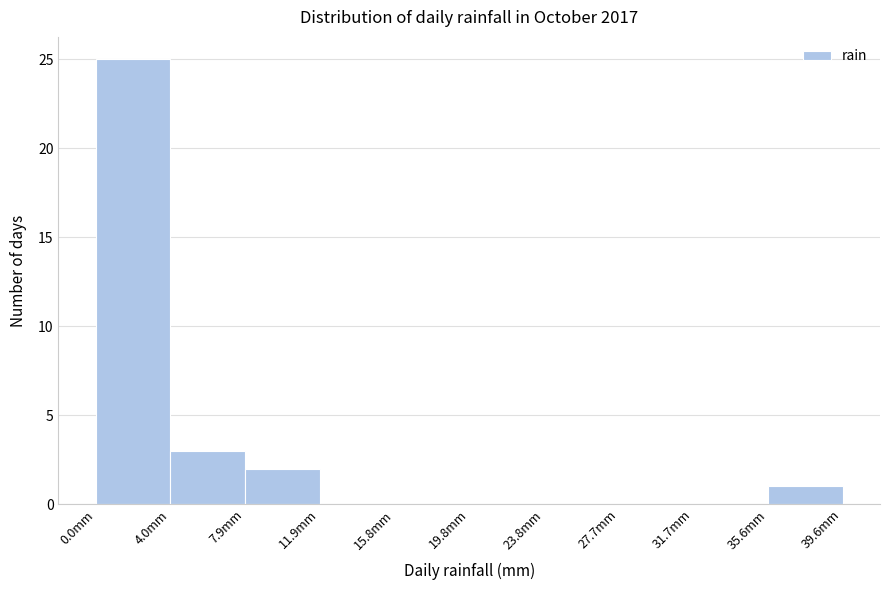

Which range on the x-axis has the tallest bar?

0.0 to 4.0